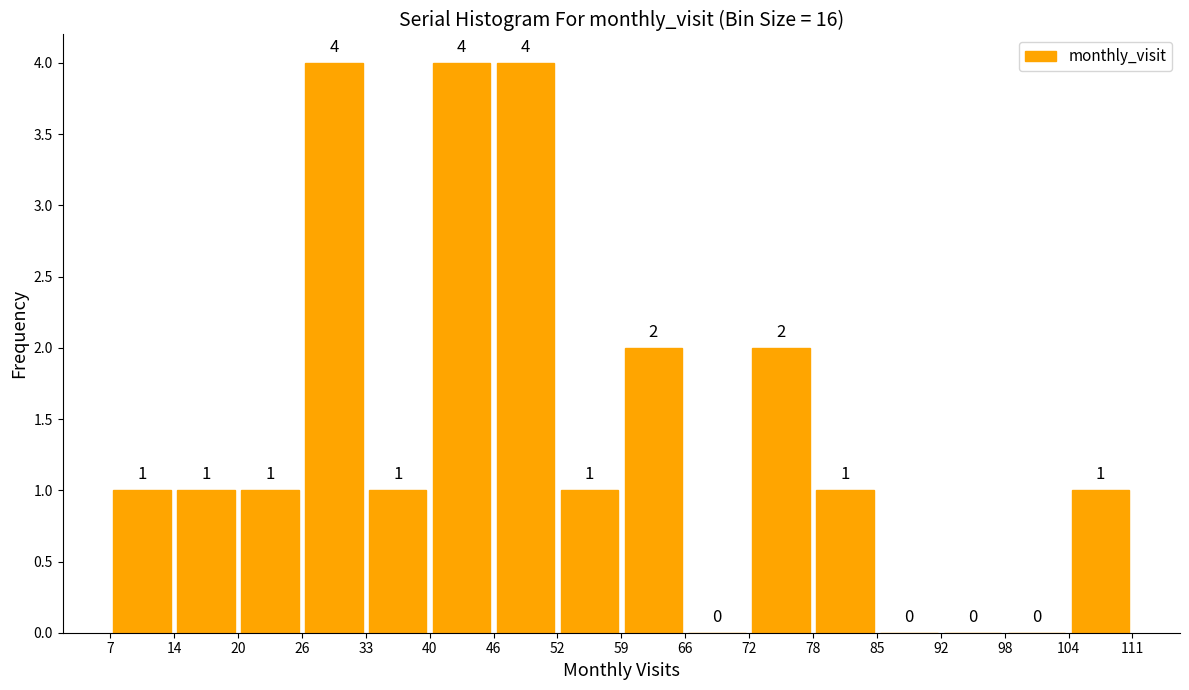

Reading left to right, list every bar in this chart as the range it spans on the x-axis followed by its height.

7 to 14: 1
14 to 20: 1
20 to 26: 1
26 to 33: 4
33 to 40: 1
40 to 46: 4
46 to 52: 4
52 to 59: 1
59 to 66: 2
66 to 72: 0
72 to 78: 2
78 to 85: 1
85 to 92: 0
92 to 98: 0
98 to 104: 0
104 to 111: 1